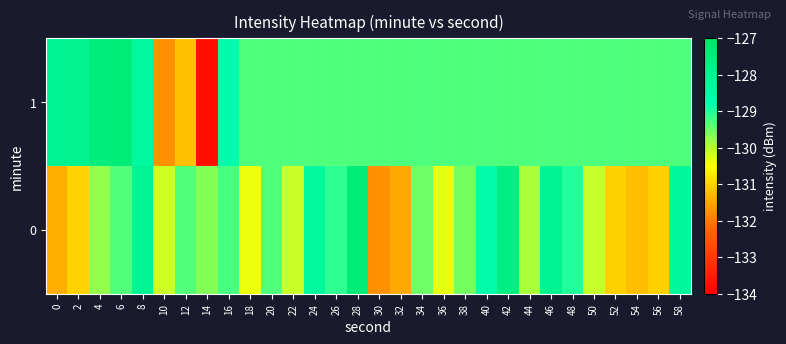

What is the total value across all series at 0?

-259.4